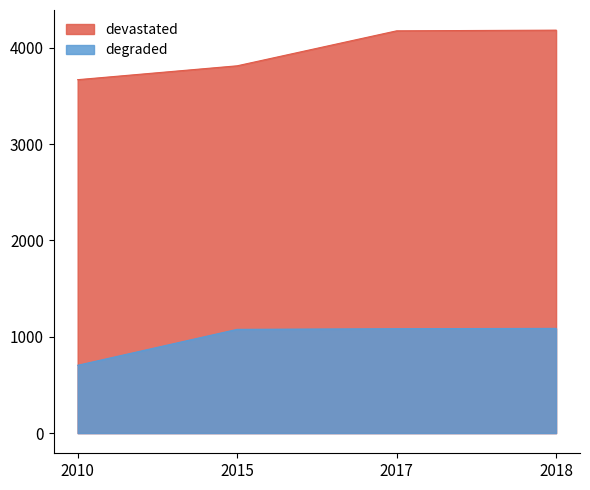

At how many categories does at least one series exceed 1457?

4